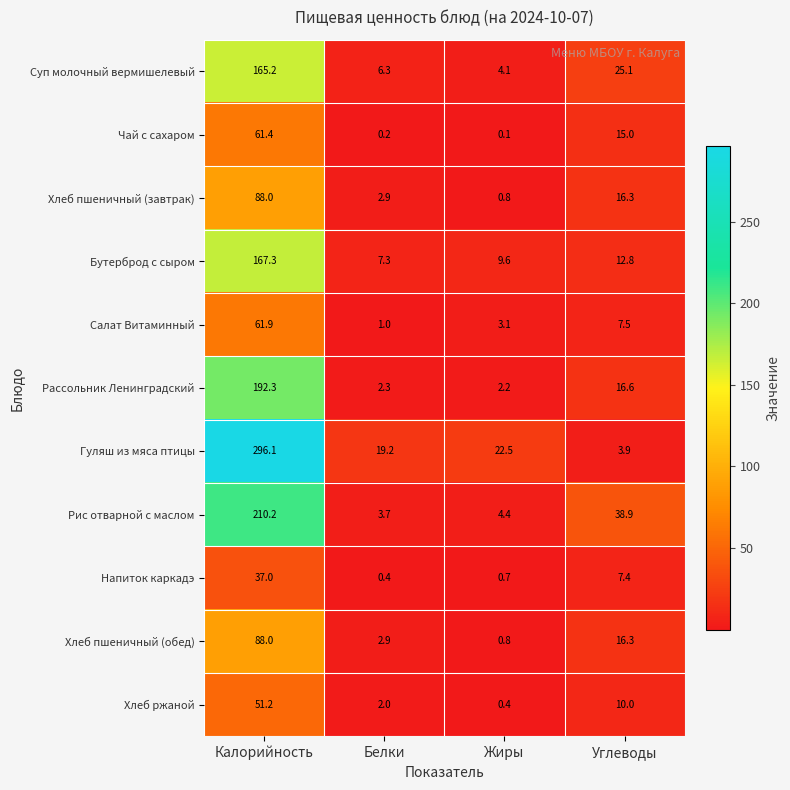

Count the number of data series in this chart.

11